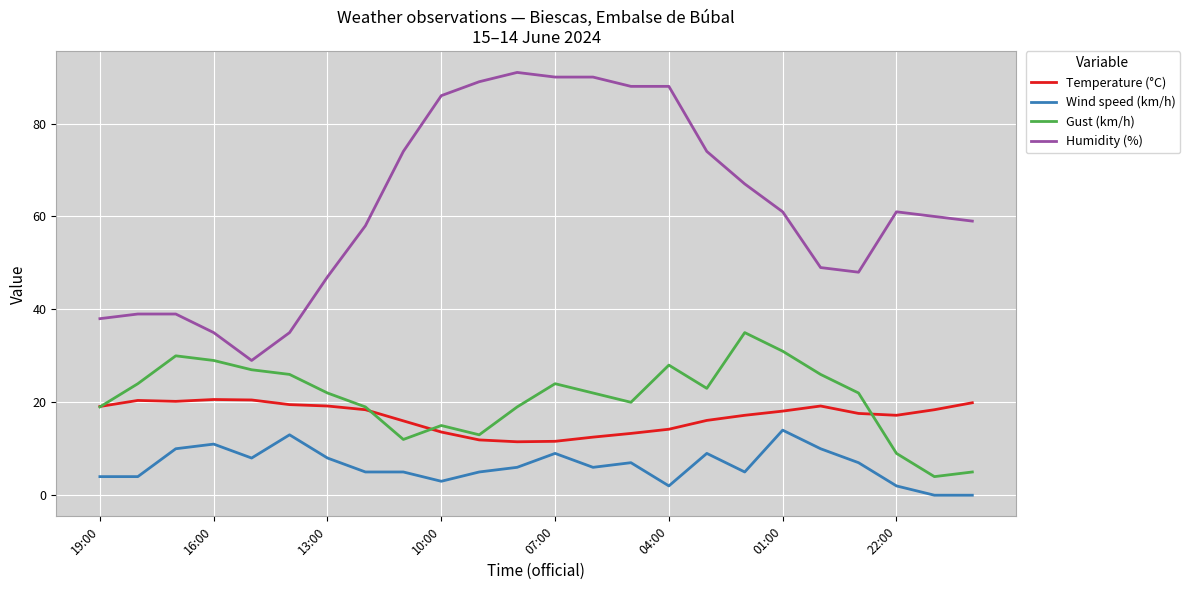

What are all the series names shown in the legend?

Temperature (°C), Wind speed (km/h), Gust (km/h), Humidity (%)